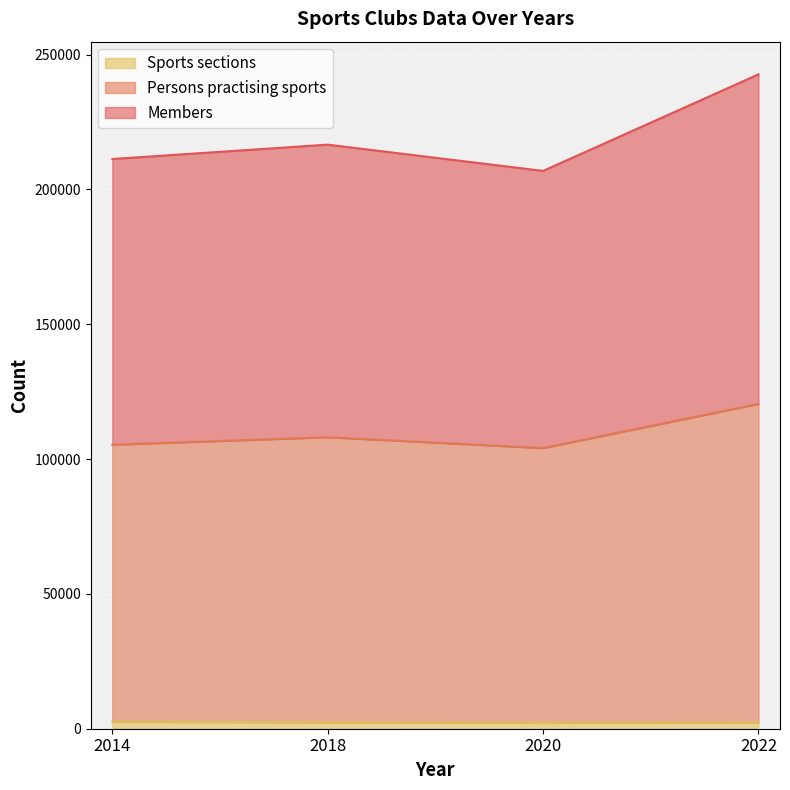

Which series has the largest total across all categories?

Members